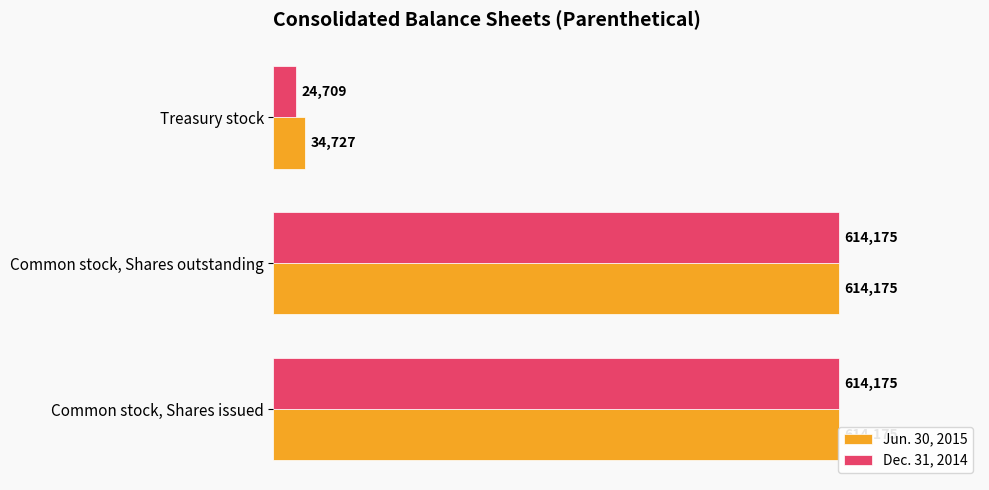

Rank the series at Common stock, Shares outstanding from highest to lowest value.

Jun. 30, 2015, Dec. 31, 2014